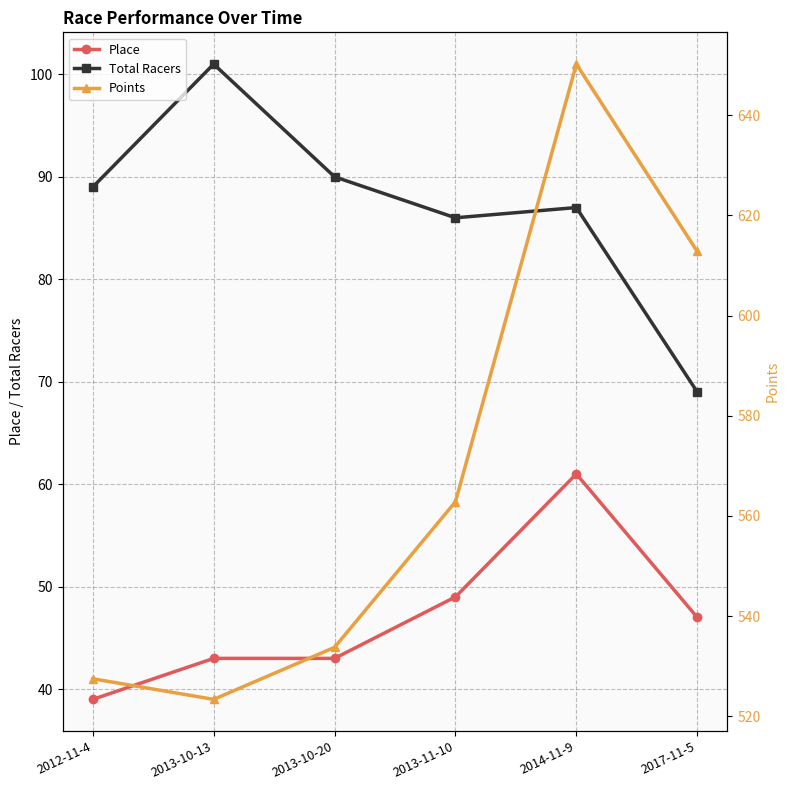

How many values in the Points series exceed 562?

3